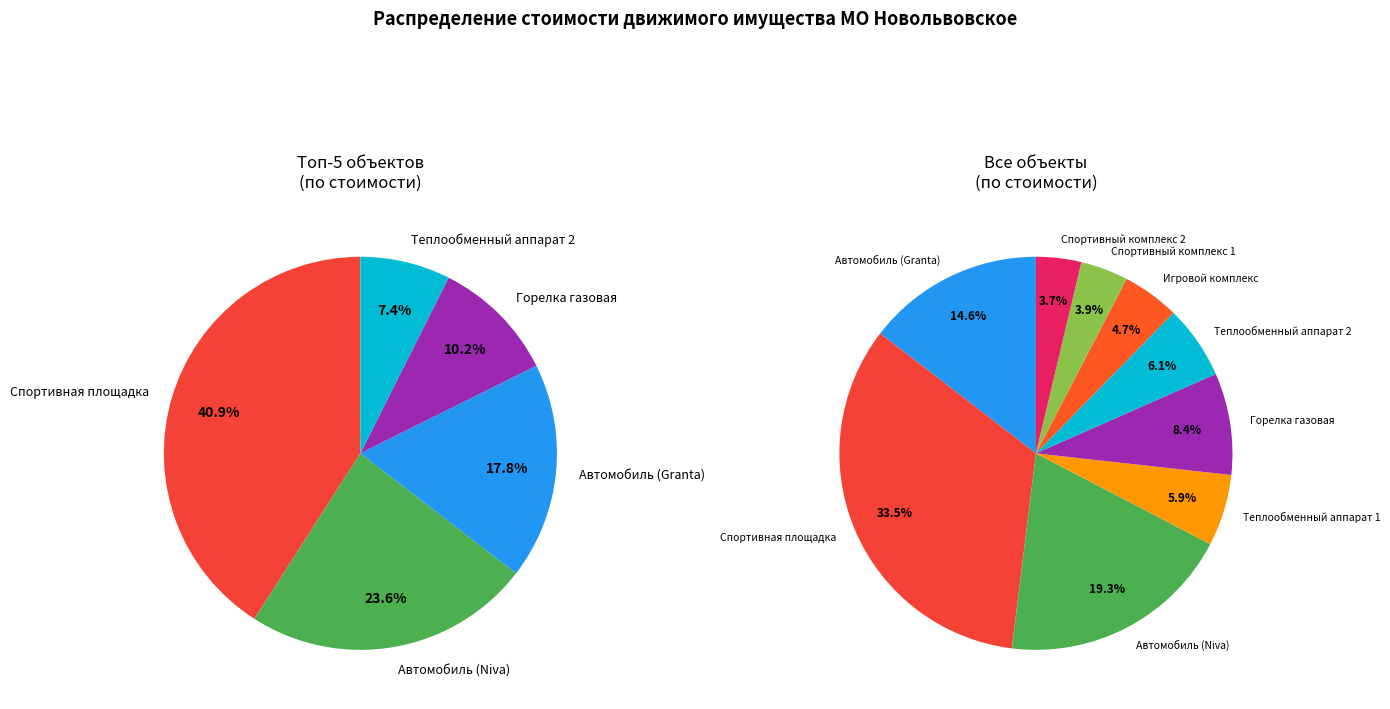

To the nearest percent, what is the difference between the Теплообменный аппарат 1 and Автомобиль (Niva) slice percentages?

13%